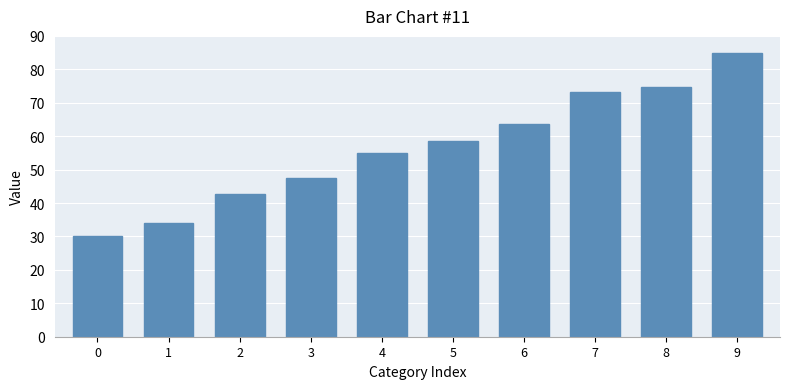

How many bars are there in total?

10